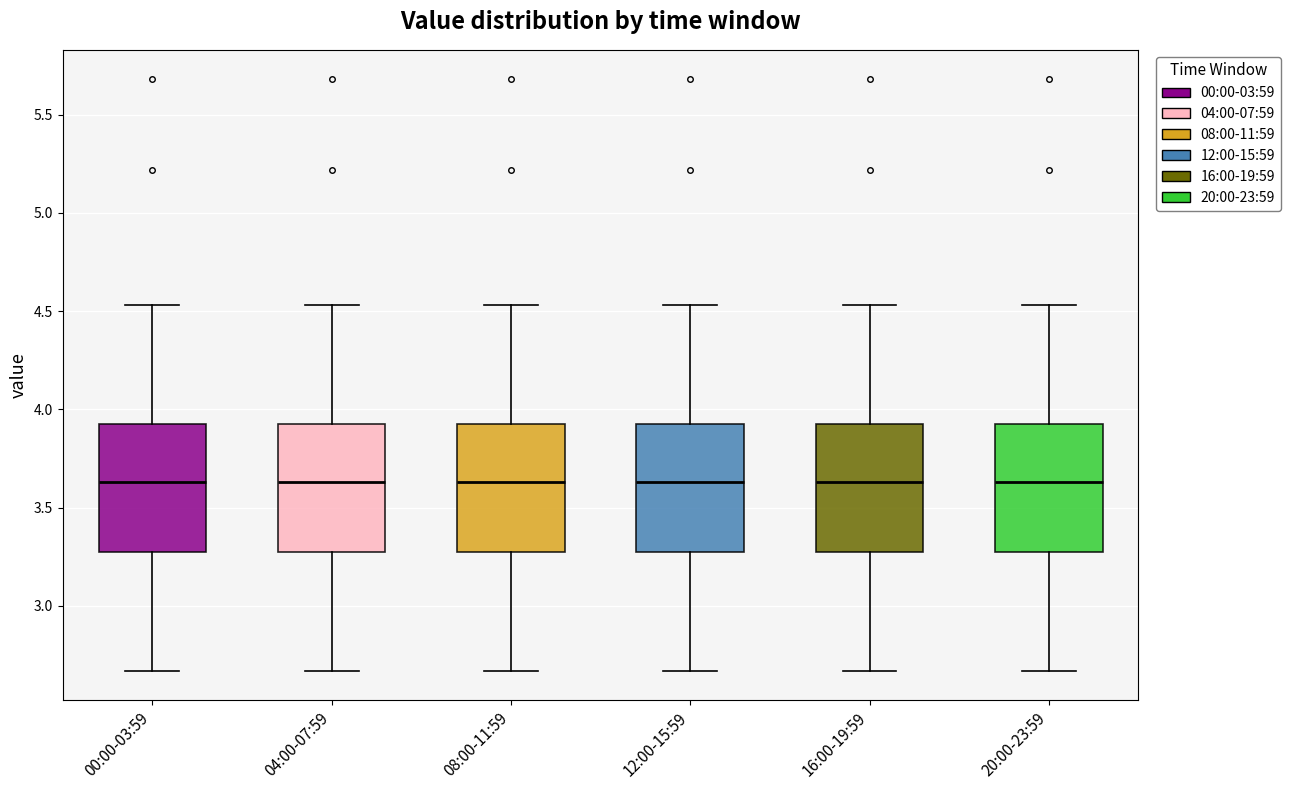

Where is the lower edge of the box for 00:00-03:59 on the y-axis? The values are not printed on the chart, so give them approximately, as read against the axis.

3.30